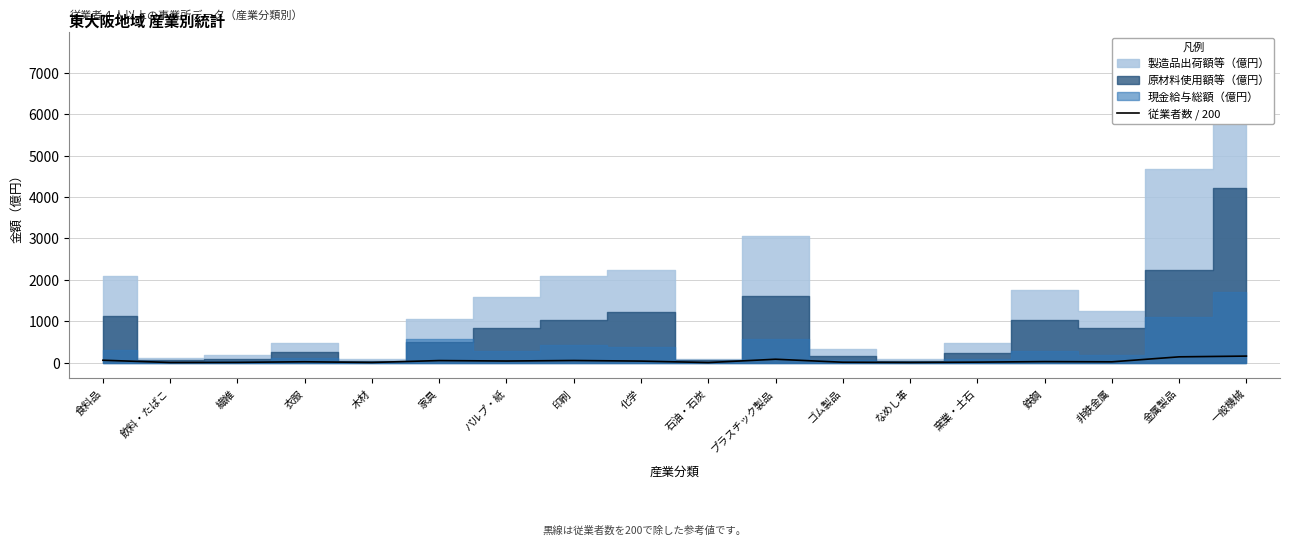

True or false: the data shows 90.9 at 食料品.

False